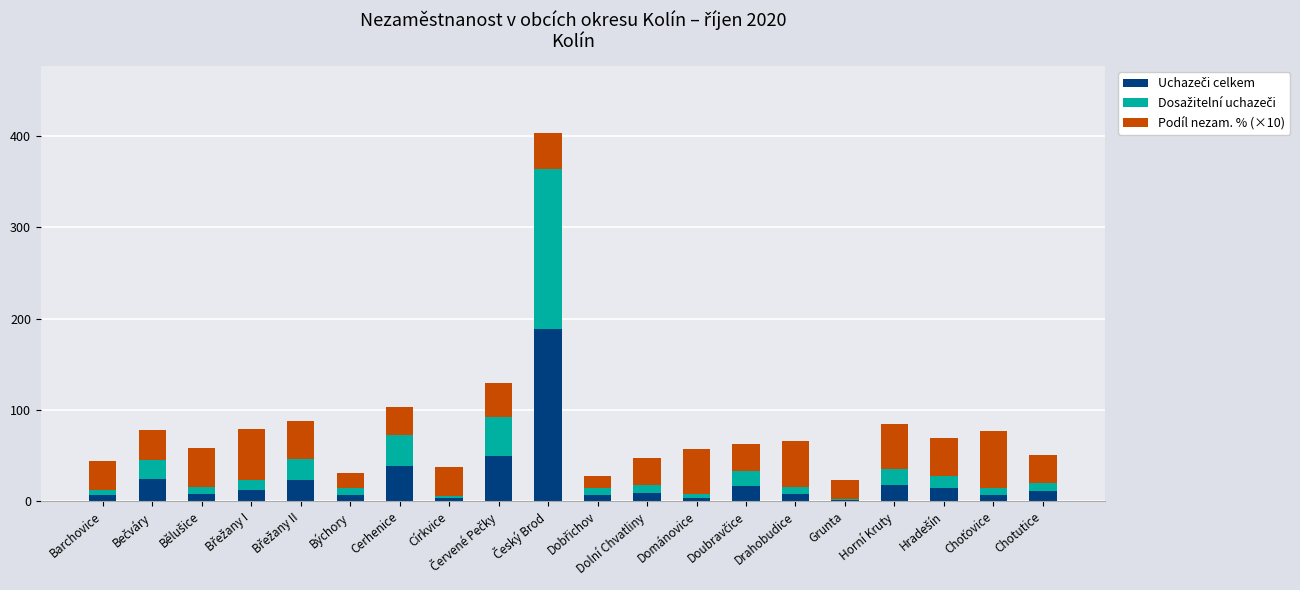

What is the total value across all series at Barchovice?

44.3